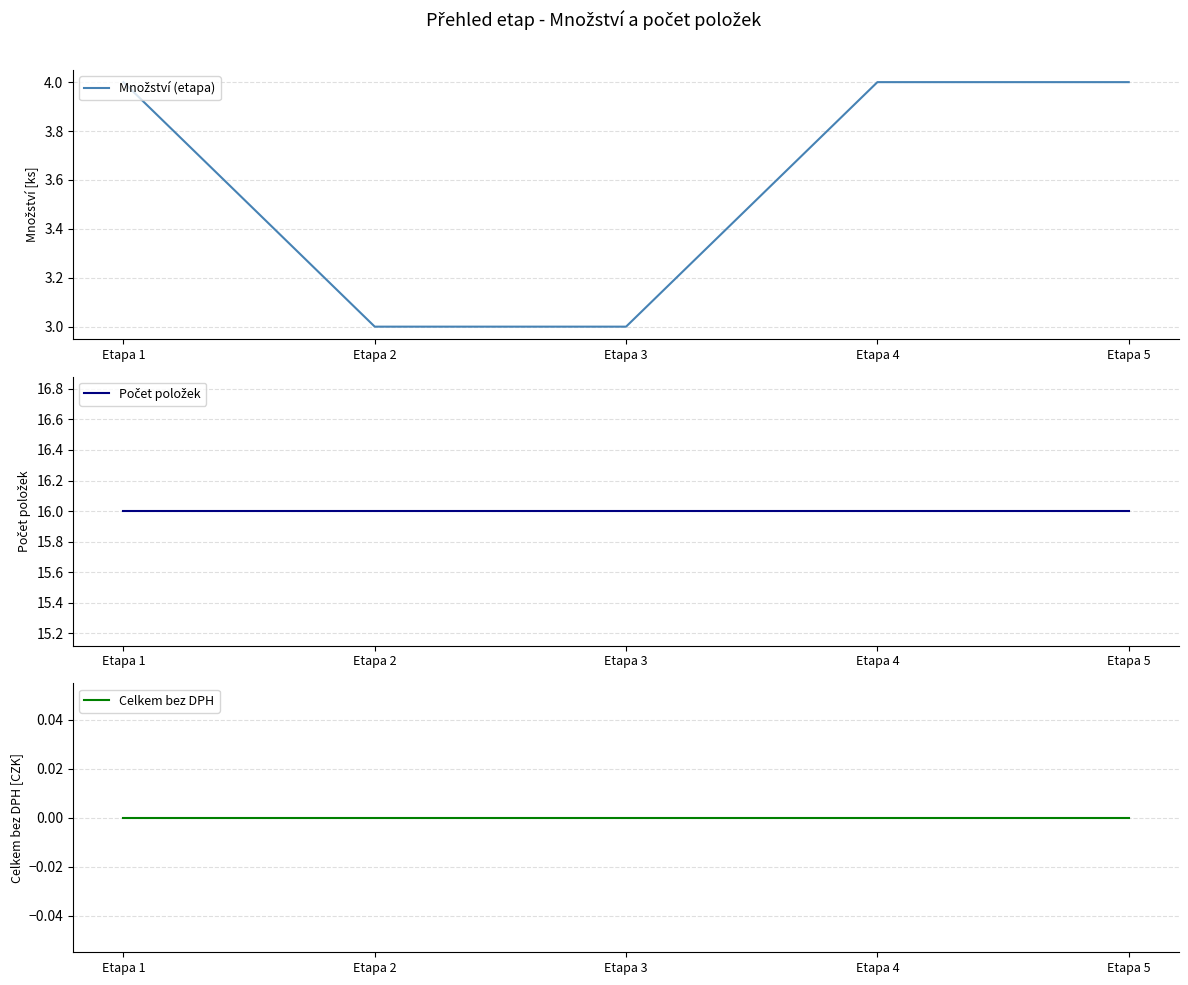

Rank the series by their maximum value, from highest to lowest.

Počet položek, Množství (etapa), Celkem bez DPH